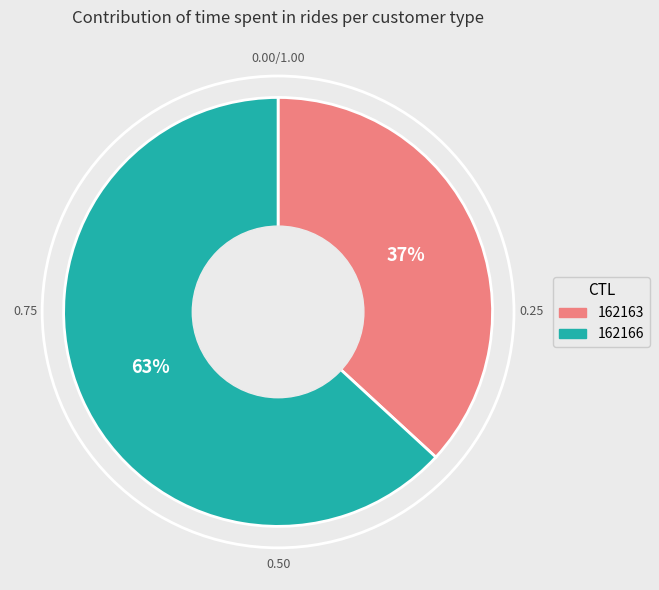

Which category accounts for the majority?

162166